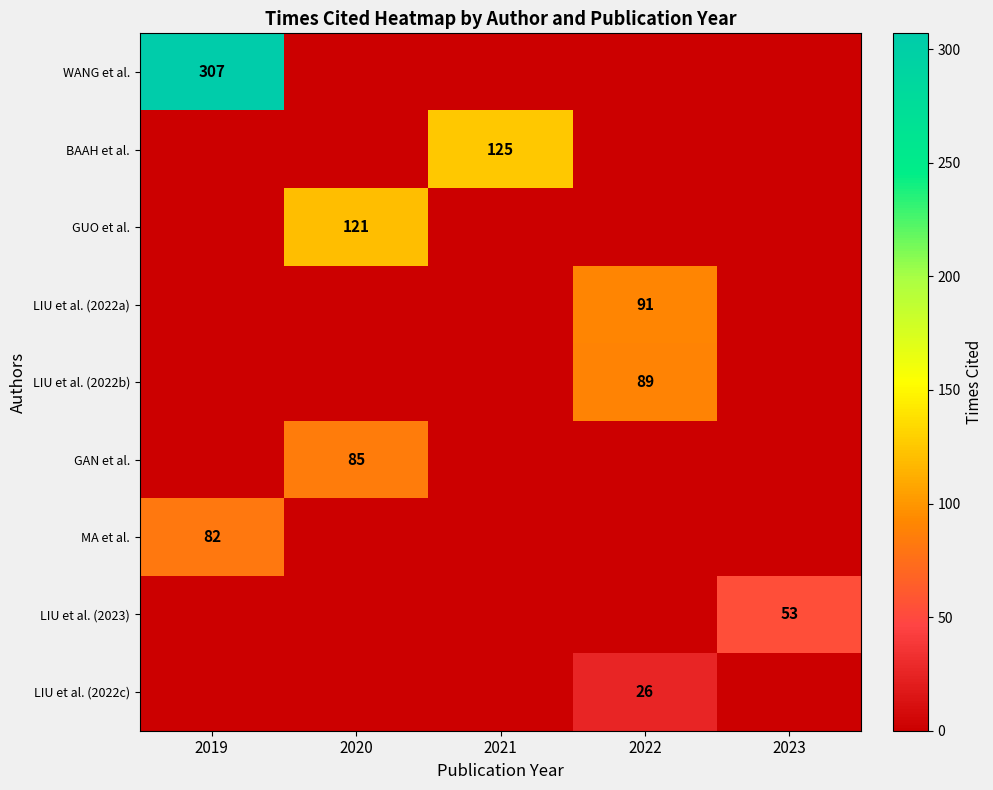

The GAN et al. series shows 85 at 2020. True or false?

True